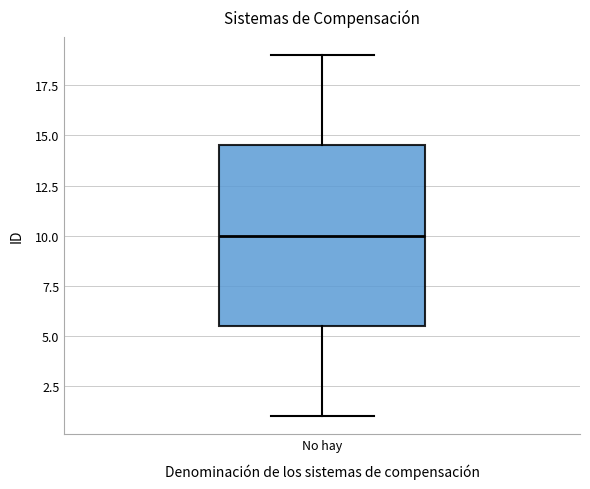

Read this box plot against the y-axis: the position of the median line, the range covered by the box, and the ends of both whiskers. The values are not printed on the chart, so give them approximately, as read against the axis.

median 10.0, box 5.5 to 14.5, whiskers 1.0 to 19.0